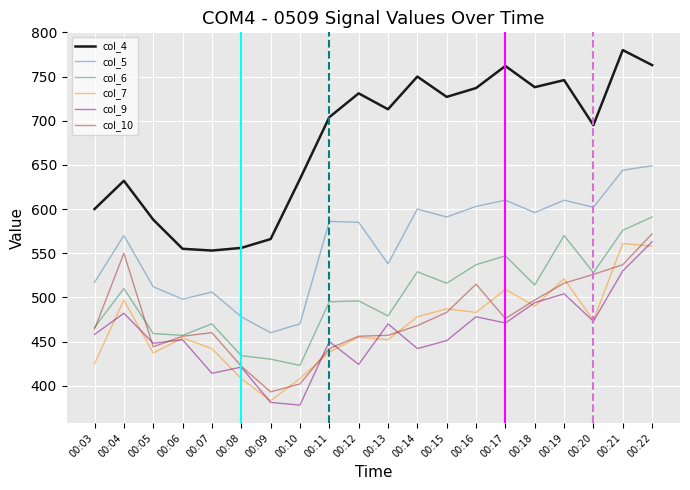

What is the minimum value shown in the chart?

378